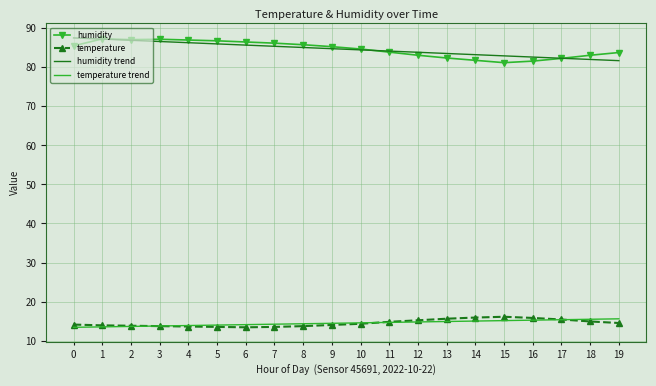

At how many categories does at least one series exceed 14?

20